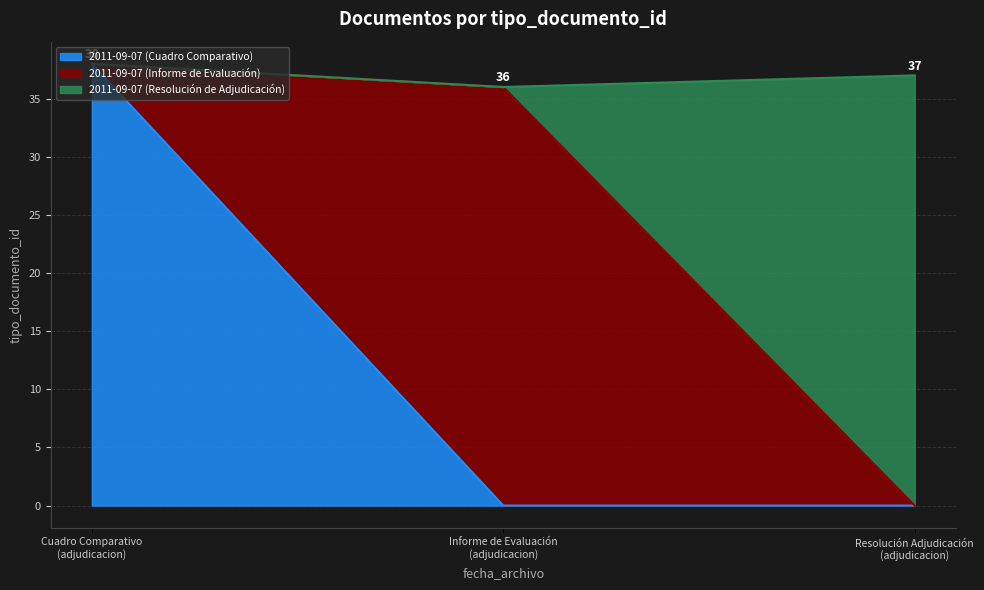

What is the difference between the second highest and minimum values?

1